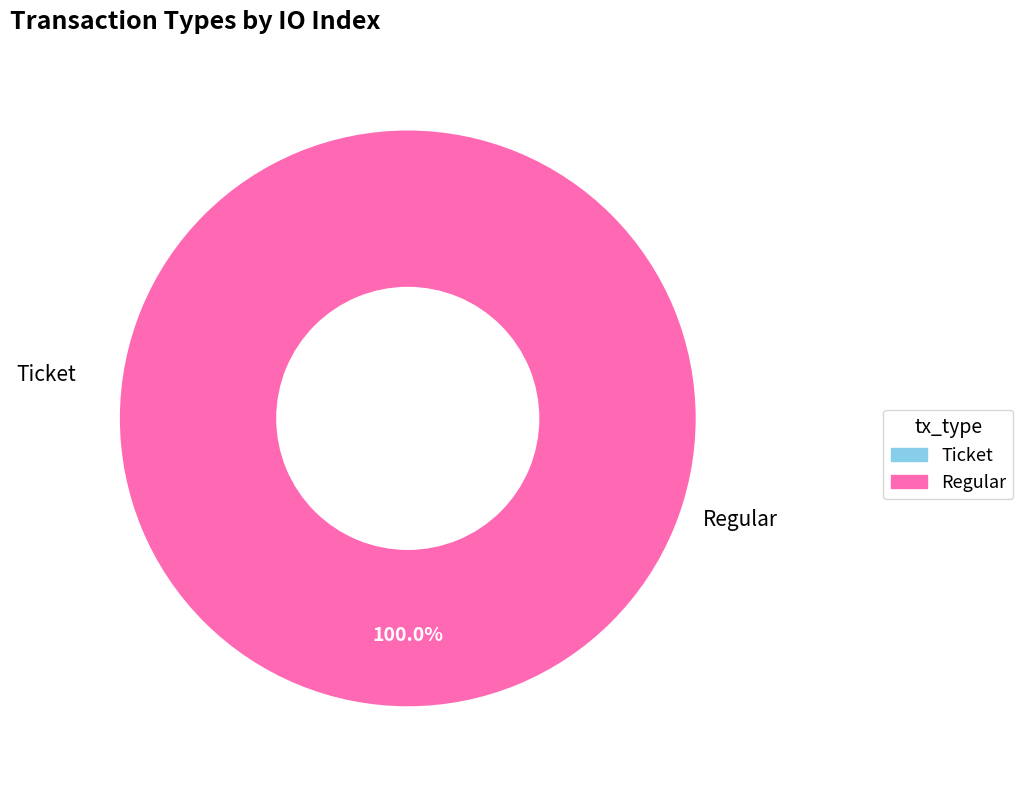

What is the smallest slice in the pie chart?

Ticket